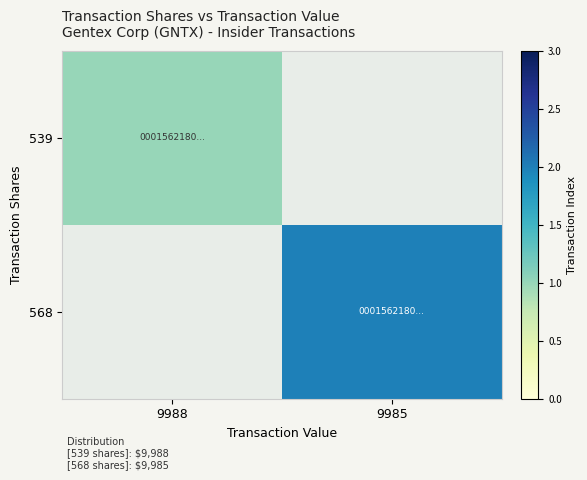

List the labels in order of 568 value, smallest first.

9988, 9985